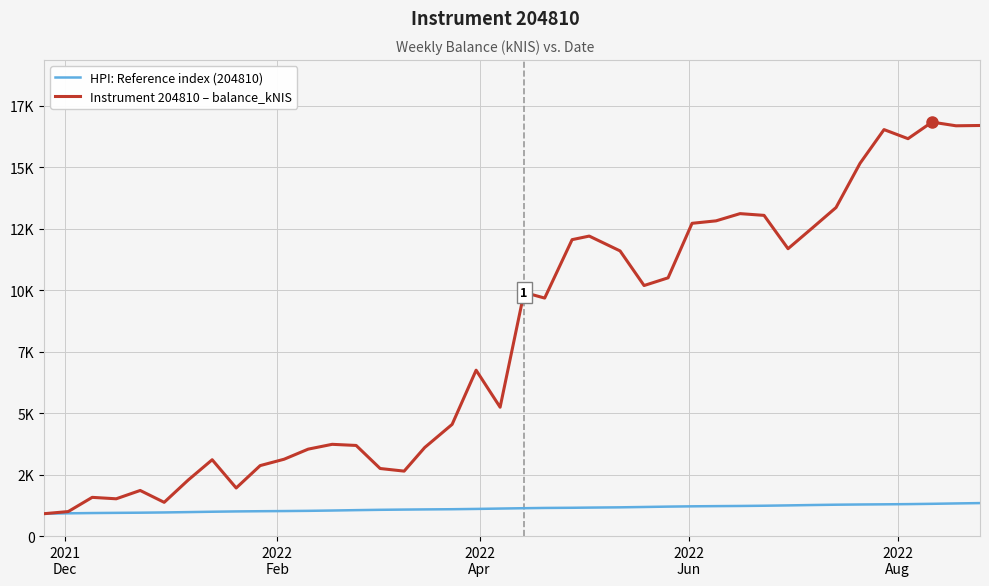

Rank the series by their maximum value, from highest to lowest.

Instrument 204810 – balance_kNIS, HPI: Reference index (204810)